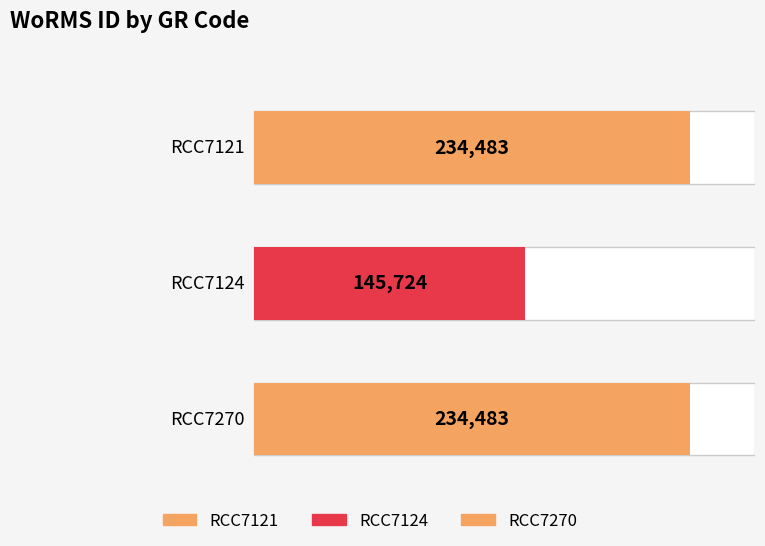

What is the difference between the maximum and minimum values?

88759